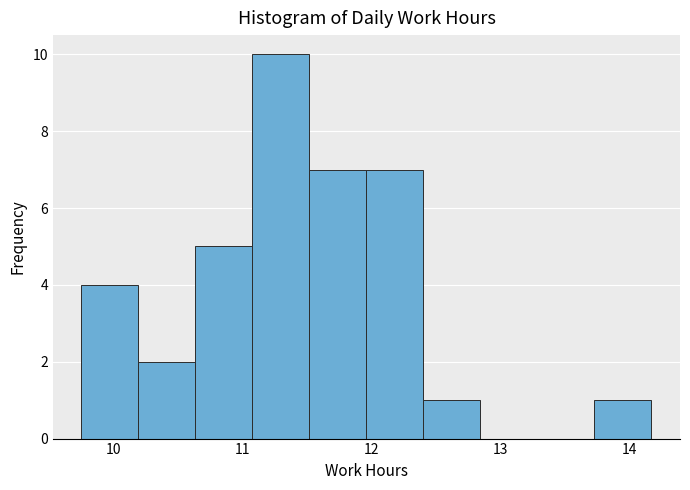

Reading left to right, list every bar in this chart as the range it spans on the x-axis followed by its height. Neither the bar edges nor the heights are printed on the chart, so give them approximately, as read against the axes.

9.8 to 10.2: 4
10.2 to 10.6: 2
10.6 to 11.1: 5
11.1 to 11.5: 10
11.5 to 12.0: 7
12.0 to 12.4: 7
12.4 to 12.8: 1
12.8 to 13.3: 0
13.3 to 13.7: 0
13.7 to 14.2: 1